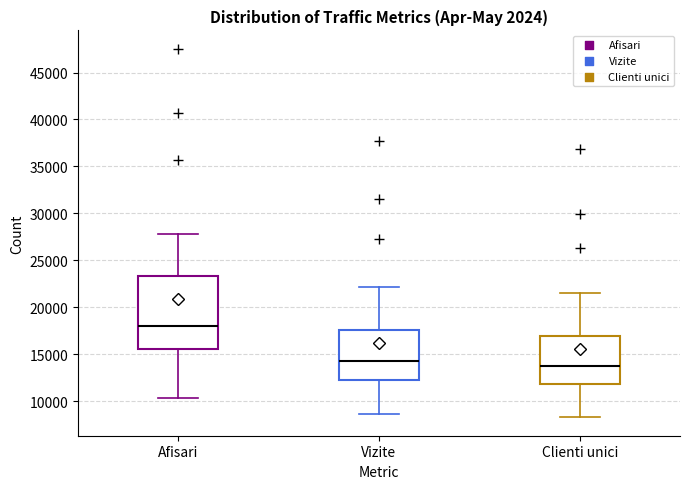

Which box has the lowest median line?

Clienti unici